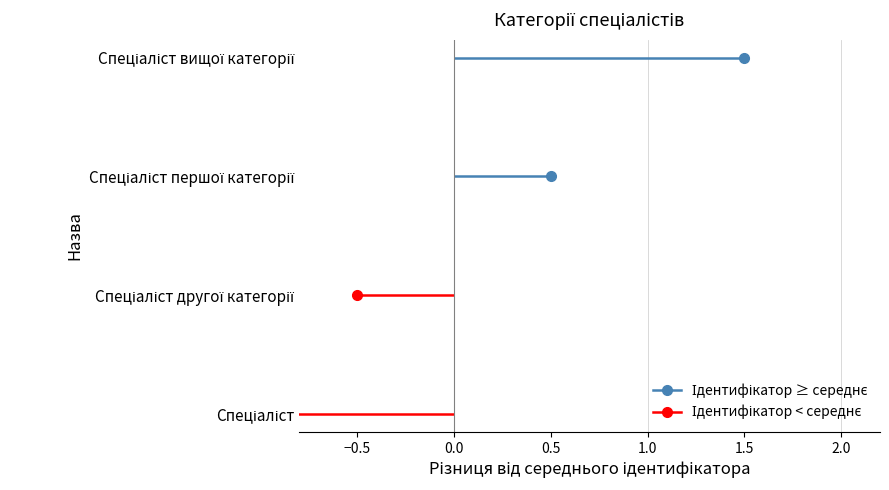

Approximately how many times larger is the value at Спеціаліст compared to Спеціаліст другої категорії?

0.5